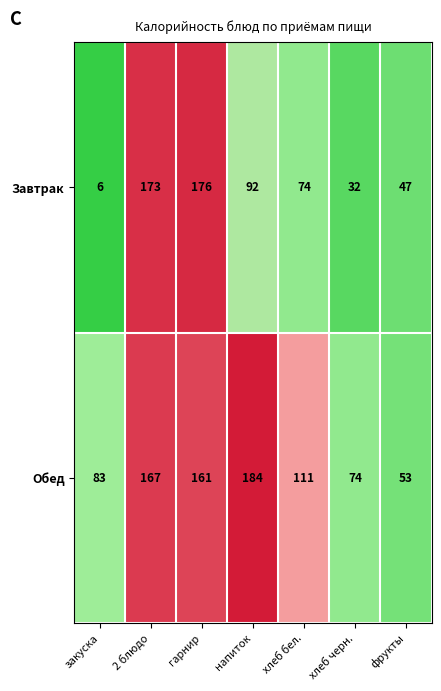

Reading right to left, transcribe all the data shown in this chart.

Завтрак: 47	32	74	92	176	173	6
Обед: 53	74	111	184	161	167	83